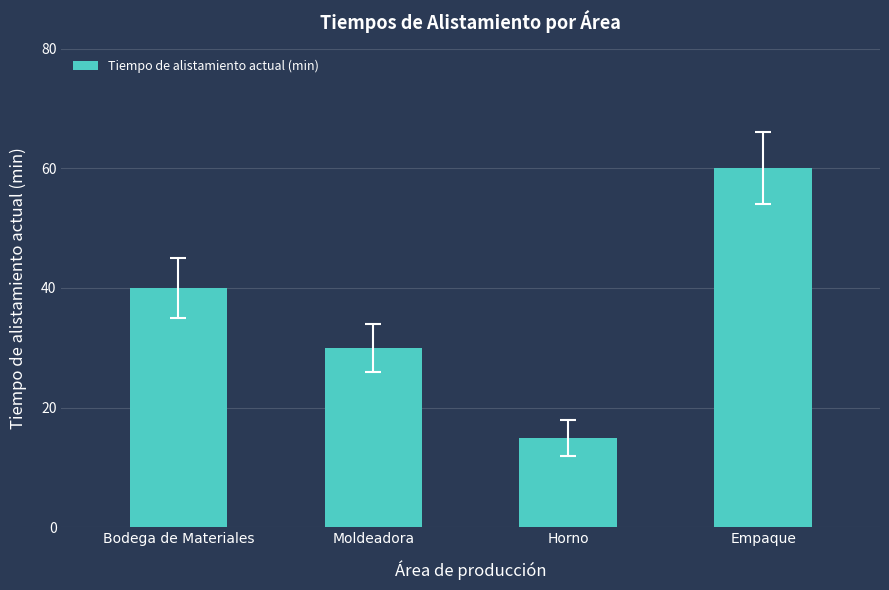

How many data points does each series have?

4